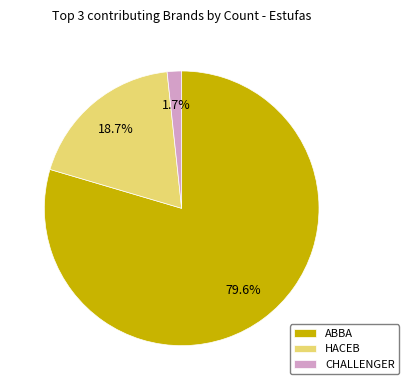

What percentage is the HACEB slice, to the nearest percent?

19%